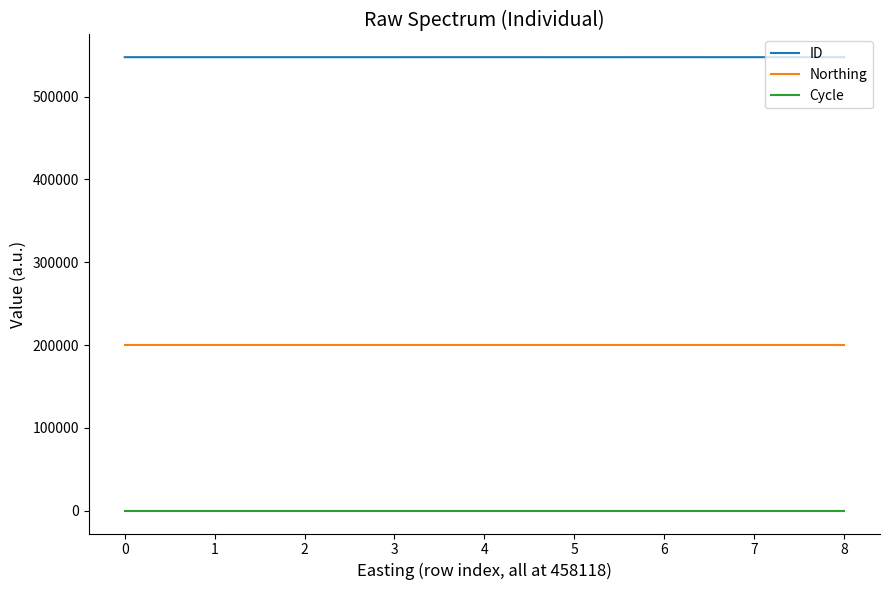

What is the maximum value shown in the chart?

547676